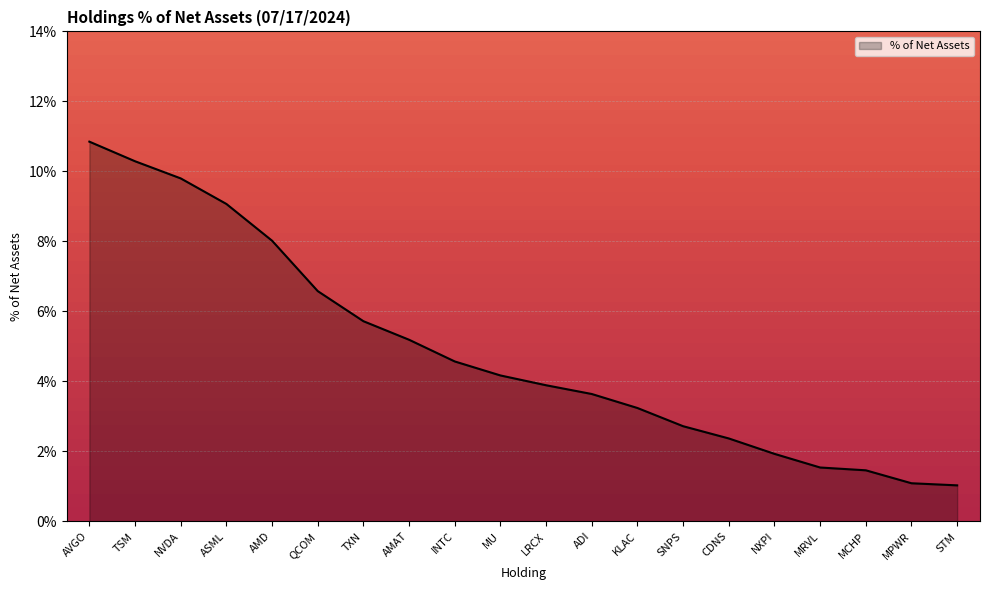

True or false: the data shows 2.1 at KLAC.

False